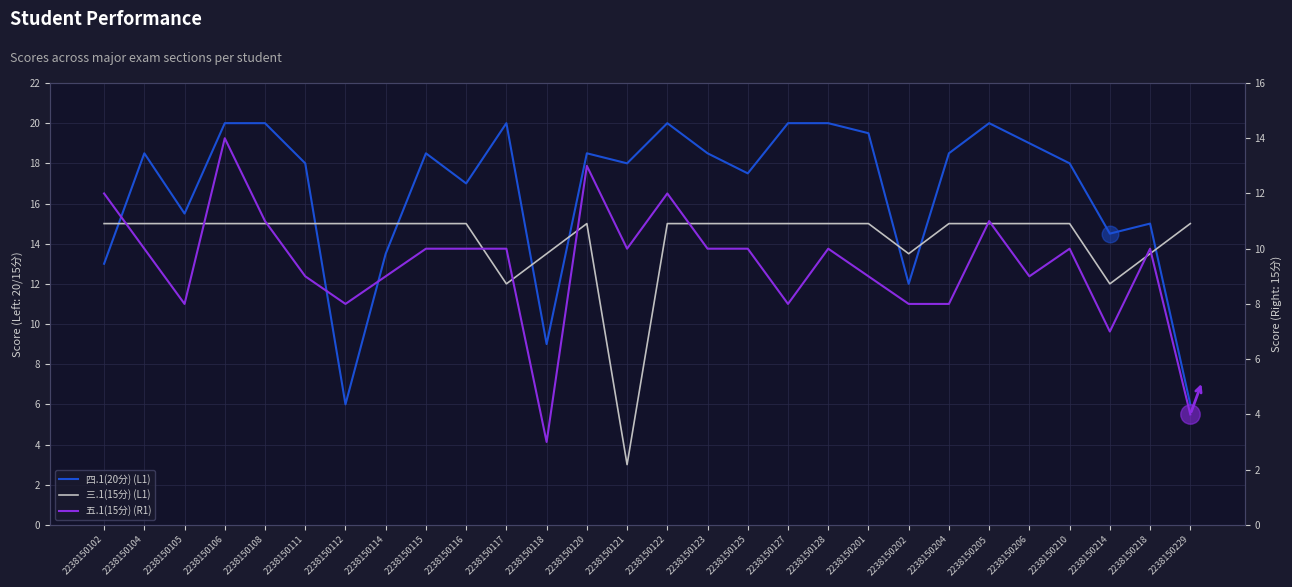

Reading left to right, extract all data points from this chart.

四.1(20分): 2238150102=13.0	2238150104=18.5	2238150105=15.5	2238150106=20.0	2238150108=20.0	2238150111=18.0	2238150112=6.0	2238150114=13.5	2238150115=18.5	2238150116=17.0	2238150117=20.0	2238150118=9.0	2238150120=18.5	2238150121=18.0	2238150122=20.0	2238150123=18.5	2238150125=17.5	2238150127=20.0	2238150128=20.0	2238150201=19.5	2238150202=12.0	2238150204=18.5	2238150205=20.0	2238150206=19.0	2238150210=18.0	2238150214=14.5	2238150218=15.0	2238150229=6.0
三.1(15分): 2238150102=15.0	2238150104=15.0	2238150105=15.0	2238150106=15.0	2238150108=15.0	2238150111=15.0	2238150112=15.0	2238150114=15.0	2238150115=15.0	2238150116=15.0	2238150117=12.0	2238150118=13.5	2238150120=15.0	2238150121=3.0	2238150122=15.0	2238150123=15.0	2238150125=15.0	2238150127=15.0	2238150128=15.0	2238150201=15.0	2238150202=13.5	2238150204=15.0	2238150205=15.0	2238150206=15.0	2238150210=15.0	2238150214=12.0	2238150218=13.5	2238150229=15.0
五.1(15分): 2238150102=12.0	2238150104=10.0	2238150105=8.0	2238150106=14.0	2238150108=11.0	2238150111=9.0	2238150112=8.0	2238150114=9.0	2238150115=10.0	2238150116=10.0	2238150117=10.0	2238150118=3.0	2238150120=13.0	2238150121=10.0	2238150122=12.0	2238150123=10.0	2238150125=10.0	2238150127=8.0	2238150128=10.0	2238150201=9.0	2238150202=8.0	2238150204=8.0	2238150205=11.0	2238150206=9.0	2238150210=10.0	2238150214=7.0	2238150218=10.0	2238150229=4.0